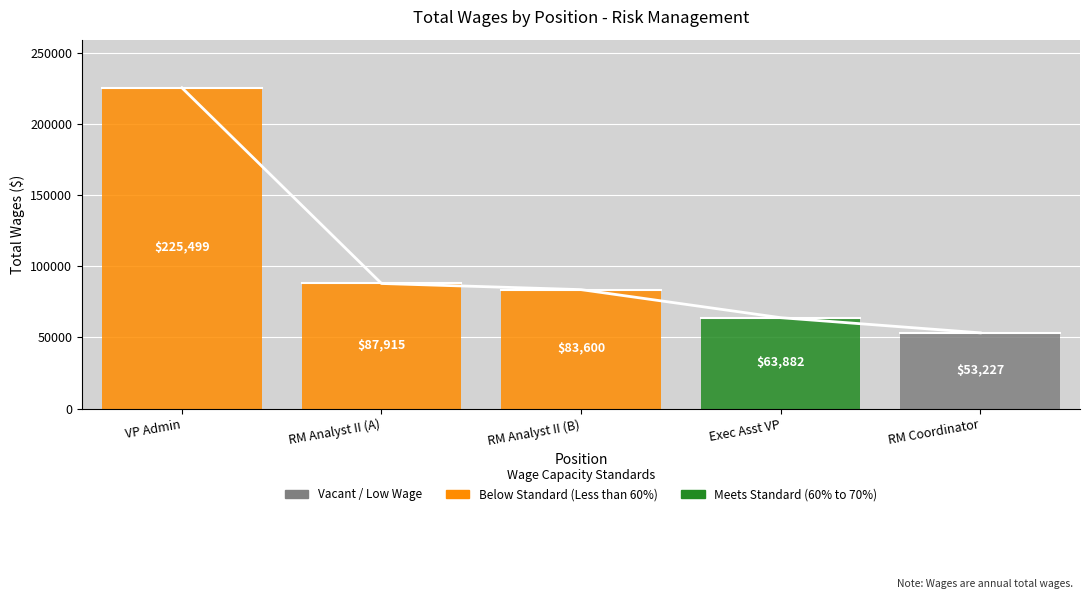

At which label does the data first exceed 83600?

VP Admin